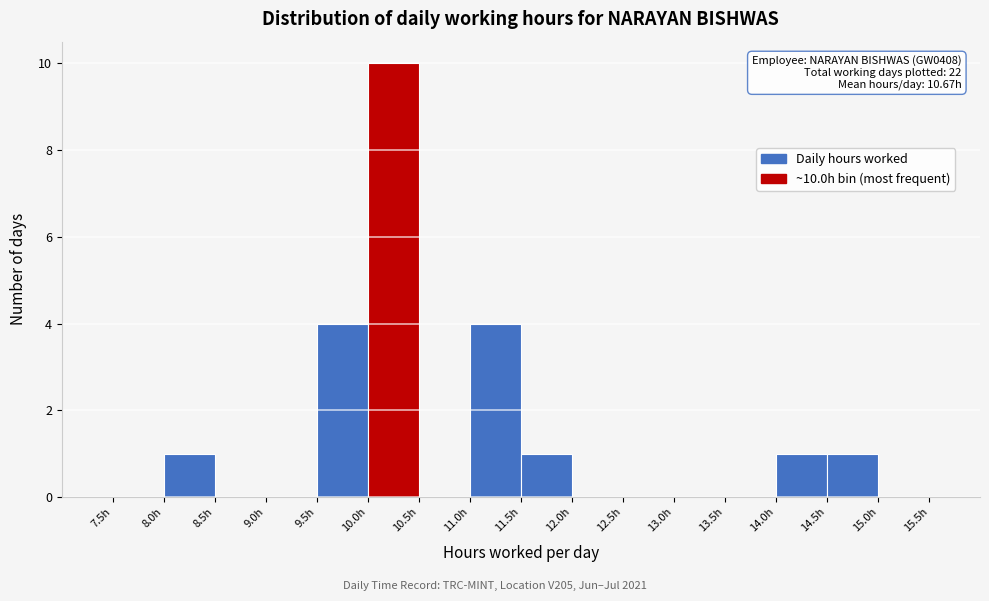

Which range on the x-axis has the tallest bar?

10.0 to 10.5